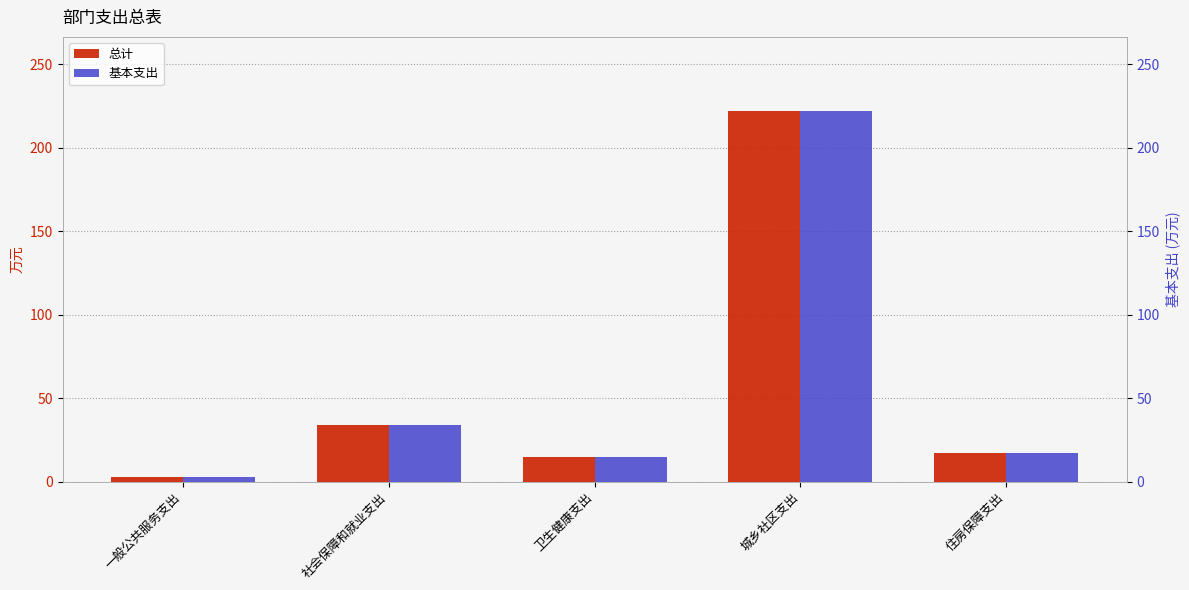

List the series in order of their peak value, lowest first.

总计, 基本支出